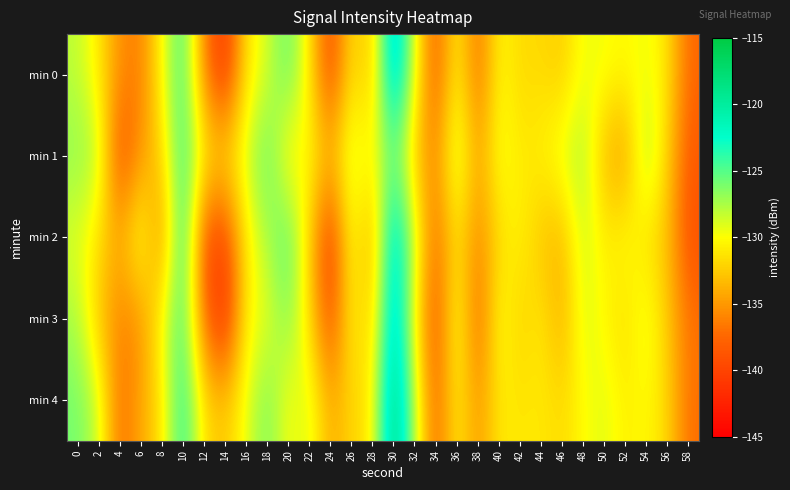

Rank the series at 24 from lowest to highest value.

min 2, min 0, min 3, min 4, min 1